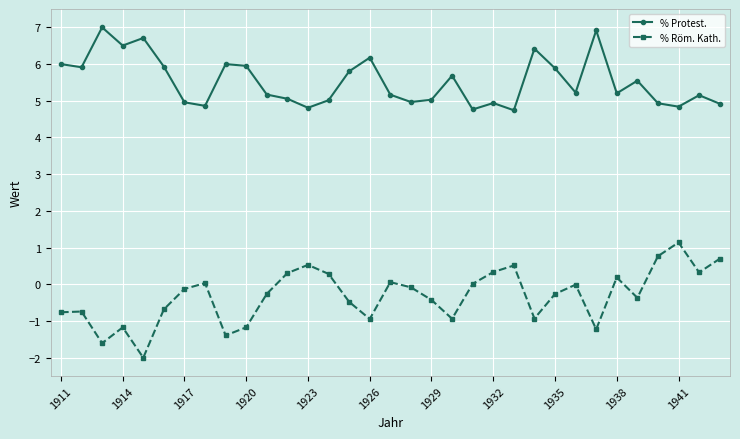

What are all the series names shown in the legend?

% Protest., % Röm. Kath.